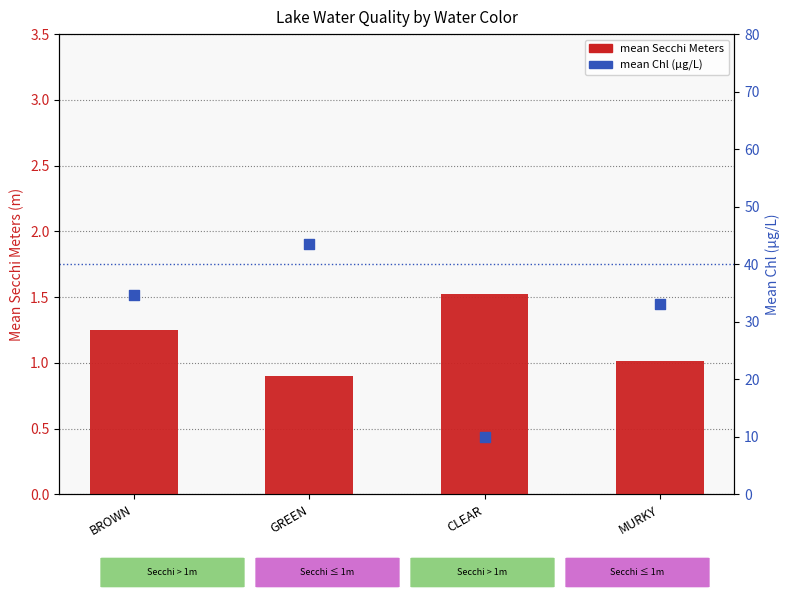

At how many categories does at least one series exceed 34?

2